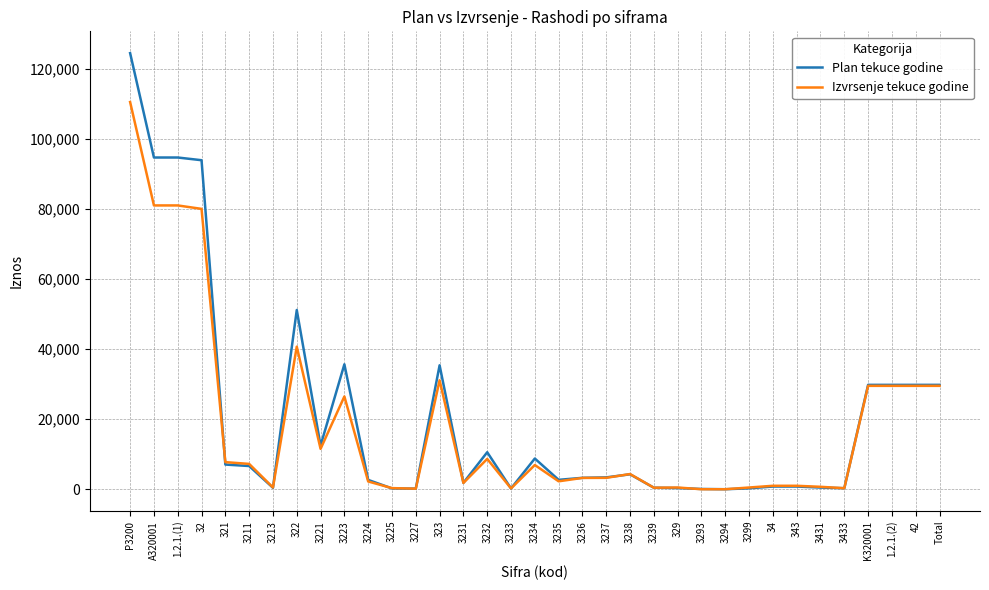

The value of Plan tekuce godine at 32 is 93902.0. True or false?

True